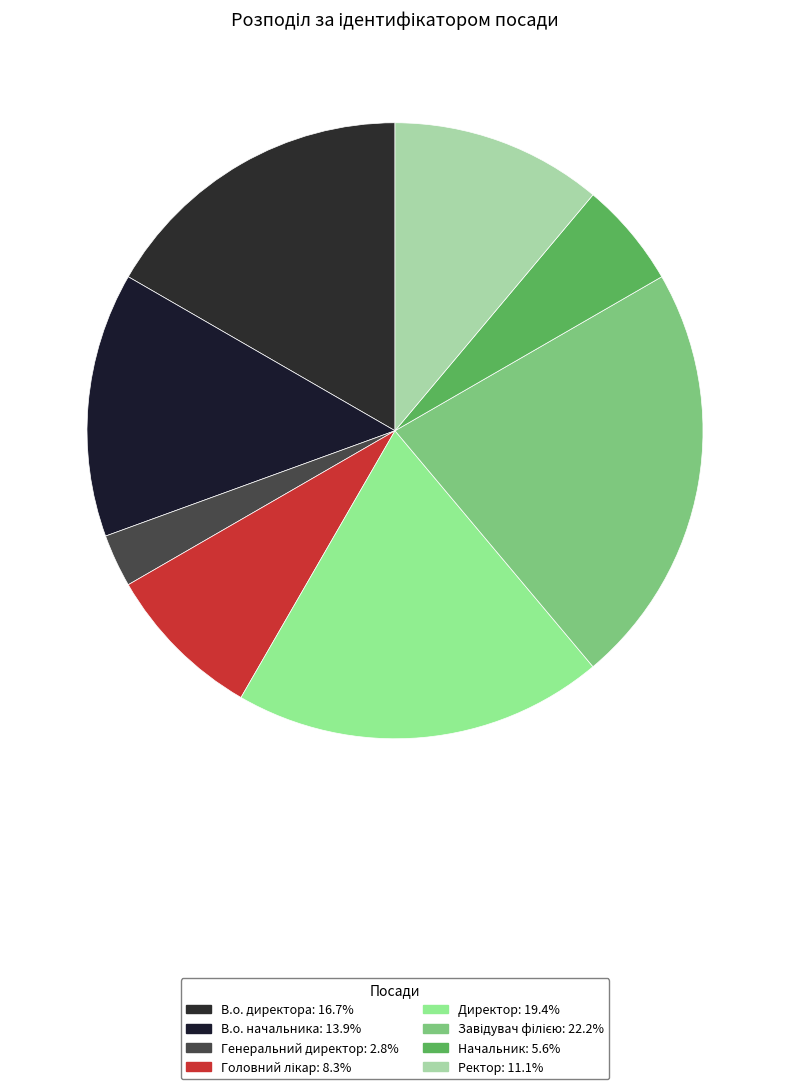

To the nearest percent, what is the average slice percentage?

12%